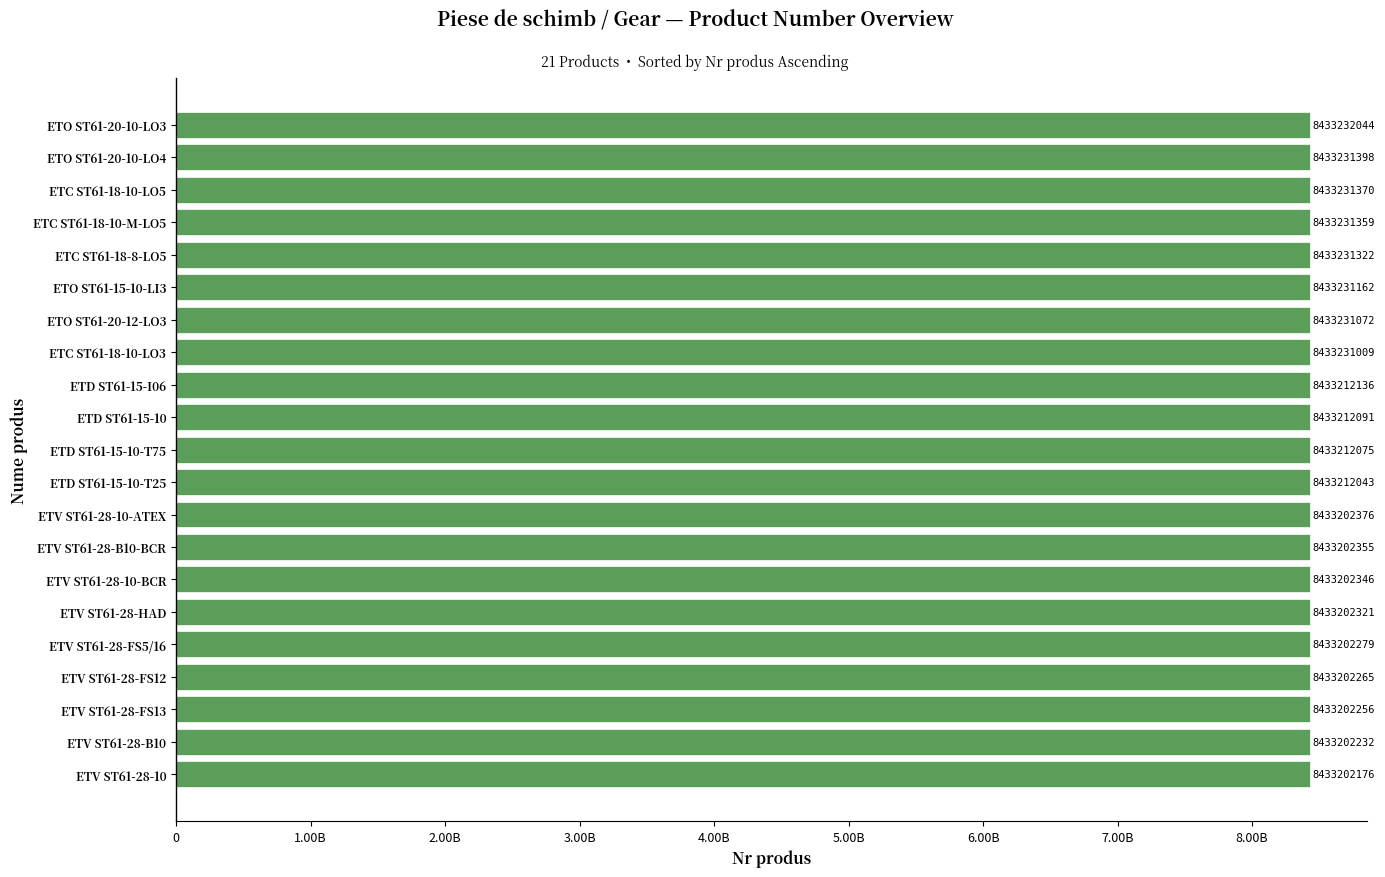

Does the chart contain any negative values?

No